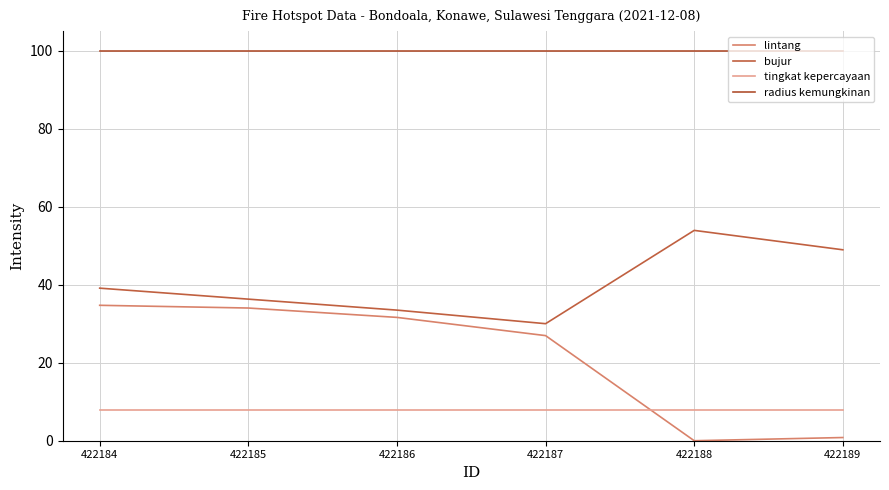

The value of tingkat kepercayaan at 422187 is 2.5. True or false?

False